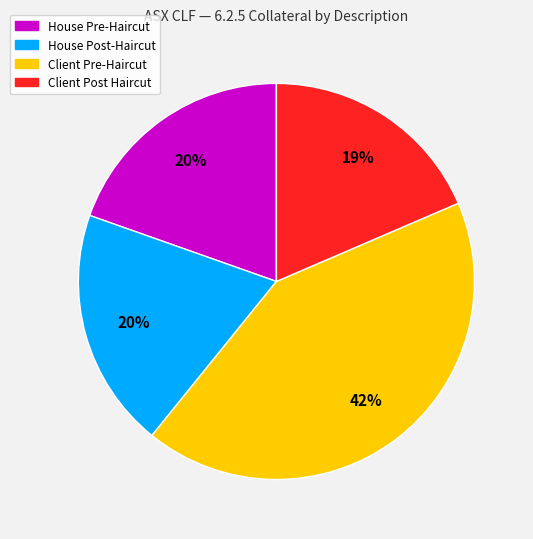

Which slice is the largest?

Client Pre-Haircut